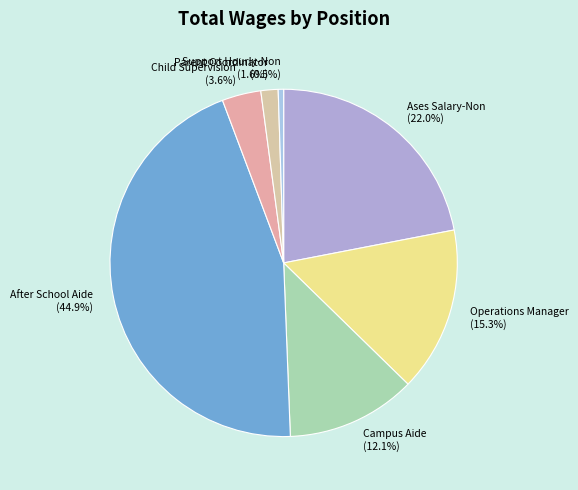

Does Support Hourly-Non account for over 50% of the chart?

No